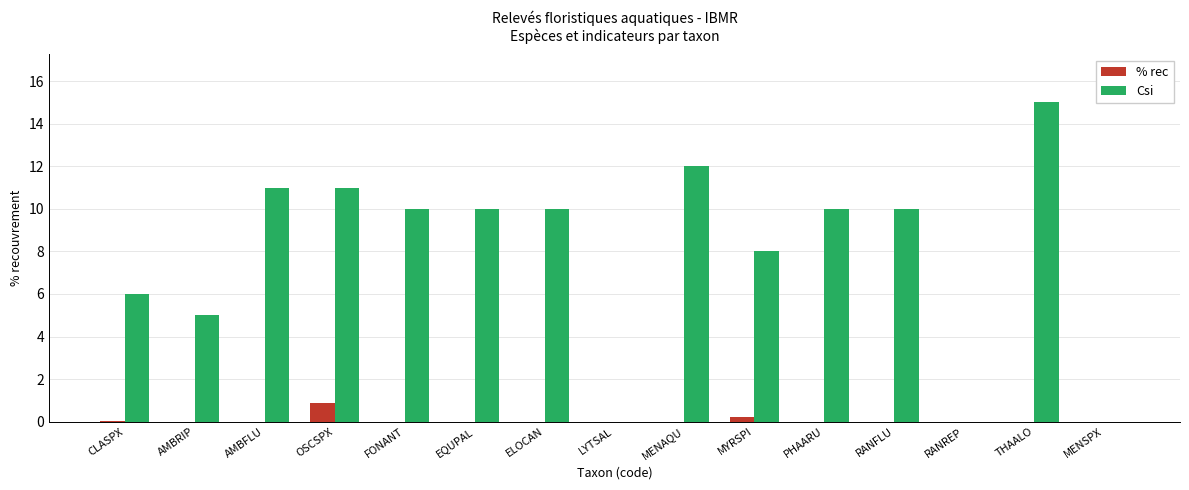

Count the number of categories in the chart.

15